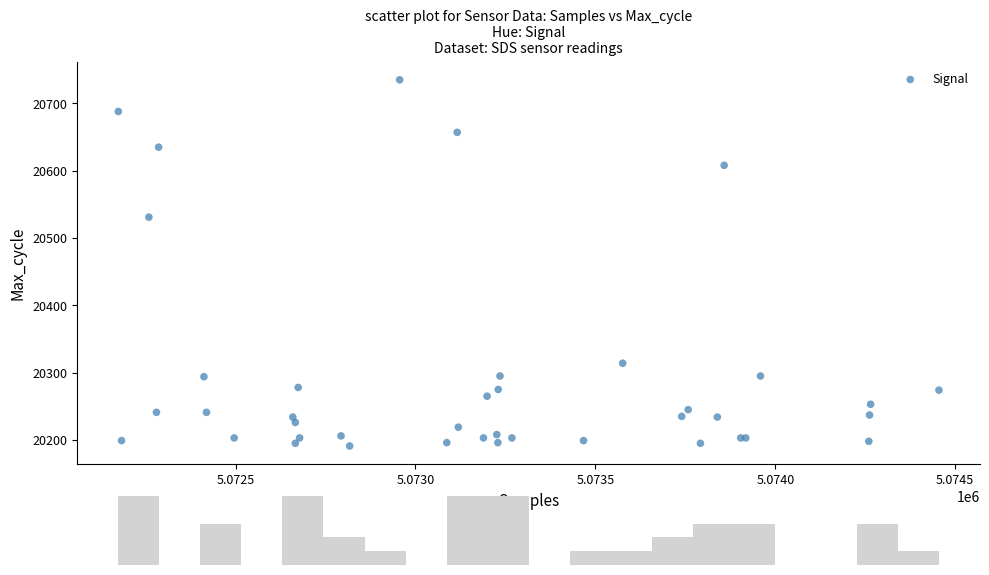

What Y value in the scatter plot is closest to 20463?

20531